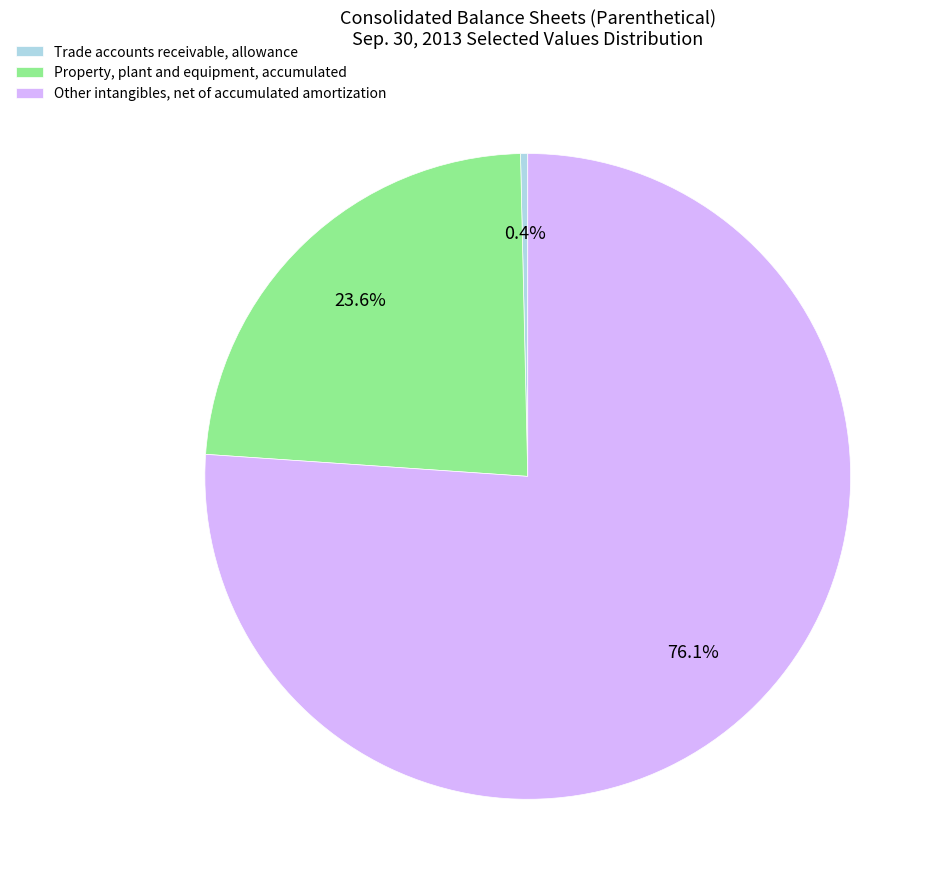

What percentage is the Other intangibles, net of accumulated amortization slice, to the nearest percent?

76%